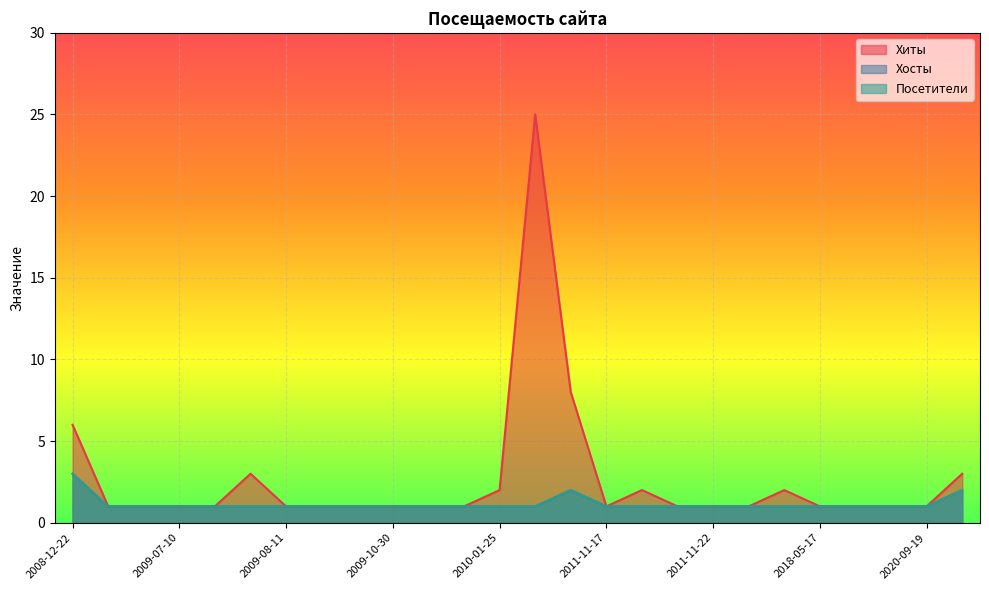

Reading left to right, list all the values displayed in this chart.

Хиты: 2008-12-22=6	2008-12-23=1	2009-06-30=1	2009-07-10=1	2009-07-18=1	2009-08-07=3	2009-08-11=1	2009-09-19=1	2009-10-28=1	2009-10-30=1	2009-12-03=1	2010-01-10=1	2010-01-25=2	2011-11-15=25	2011-11-16=8	2011-11-17=1	2011-11-18=2	2011-11-21=1	2011-11-22=1	2011-11-23=1	2018-05-16=2	2018-05-17=1	2018-05-18=1	2018-09-01=1	2020-09-19=1	2020-09-24=3
Хосты: 2008-12-22=3	2008-12-23=1	2009-06-30=1	2009-07-10=1	2009-07-18=1	2009-08-07=1	2009-08-11=1	2009-09-19=1	2009-10-28=1	2009-10-30=1	2009-12-03=1	2010-01-10=1	2010-01-25=1	2011-11-15=1	2011-11-16=2	2011-11-17=1	2011-11-18=1	2011-11-21=1	2011-11-22=1	2011-11-23=1	2018-05-16=1	2018-05-17=1	2018-05-18=1	2018-09-01=1	2020-09-19=1	2020-09-24=2
Посетители: 2008-12-22=3	2008-12-23=1	2009-06-30=1	2009-07-10=1	2009-07-18=1	2009-08-07=1	2009-08-11=1	2009-09-19=1	2009-10-28=1	2009-10-30=1	2009-12-03=1	2010-01-10=1	2010-01-25=1	2011-11-15=1	2011-11-16=2	2011-11-17=1	2011-11-18=1	2011-11-21=1	2011-11-22=1	2011-11-23=1	2018-05-16=1	2018-05-17=1	2018-05-18=1	2018-09-01=1	2020-09-19=1	2020-09-24=2